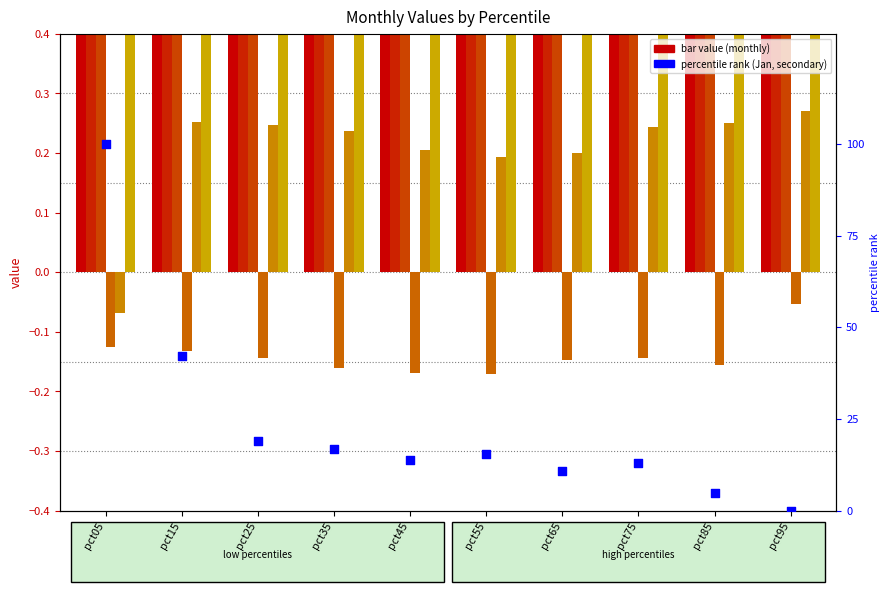

Which series has the largest total across all categories?

Mar